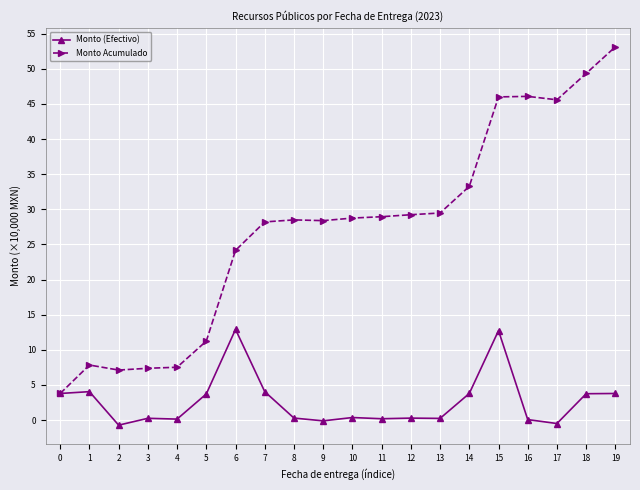

The Monto Acumulado series shows 11.2 at 5. True or false?

True